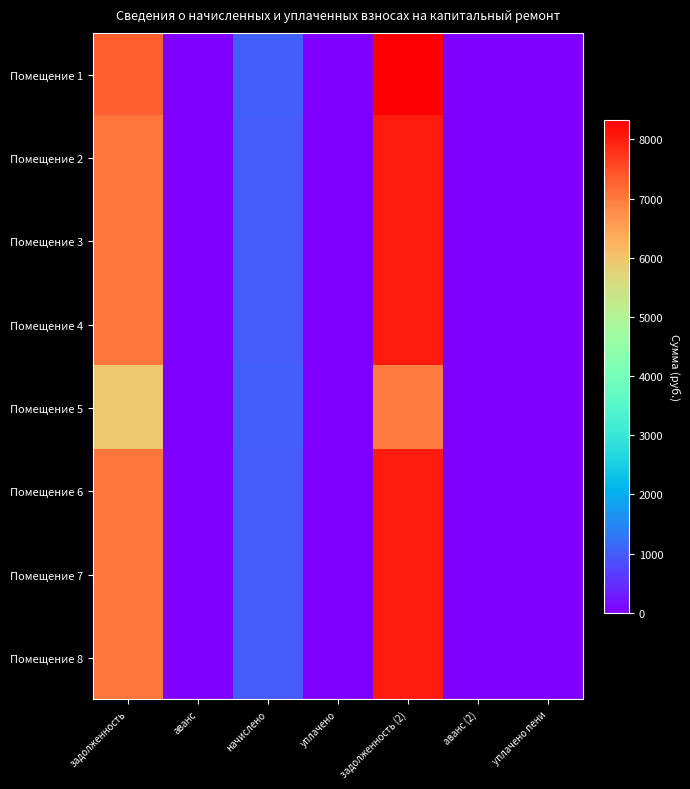

Which series has the largest total across all categories?

Помещение 1